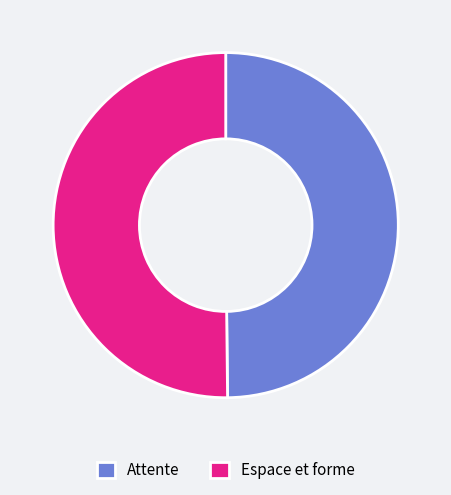

Combined, do Espace et forme and Attente account for over 50%?

Yes